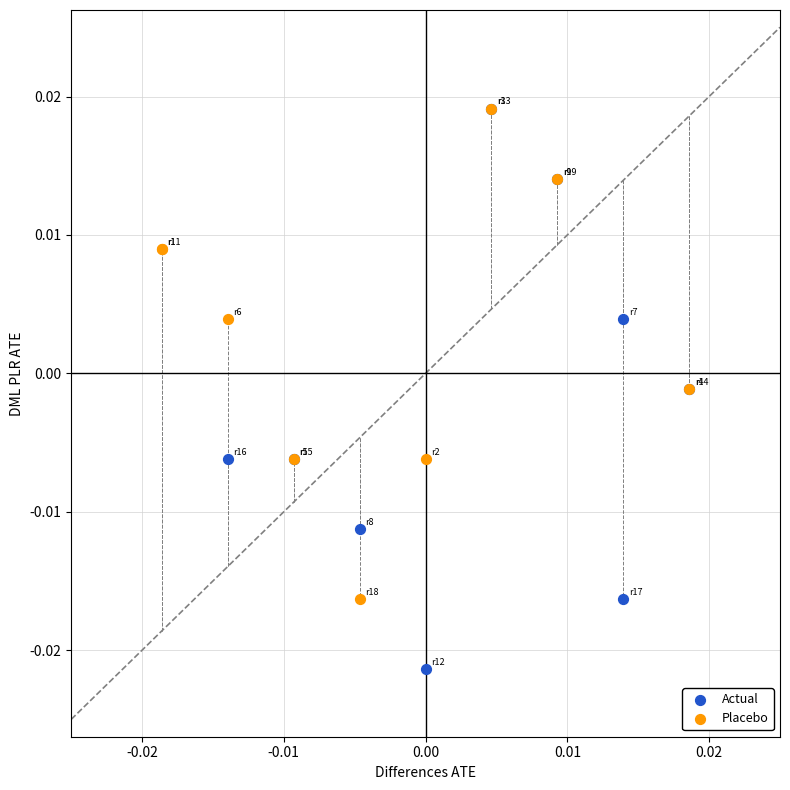

Which series has the widest spread of Y values?

Actual